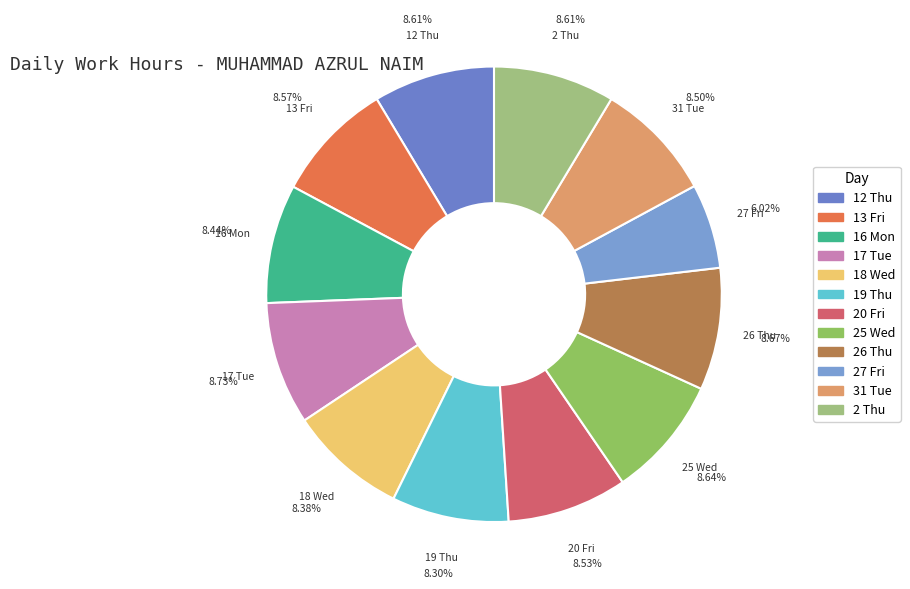

What percentage is the 20 Fri slice, to the nearest percent?

9%